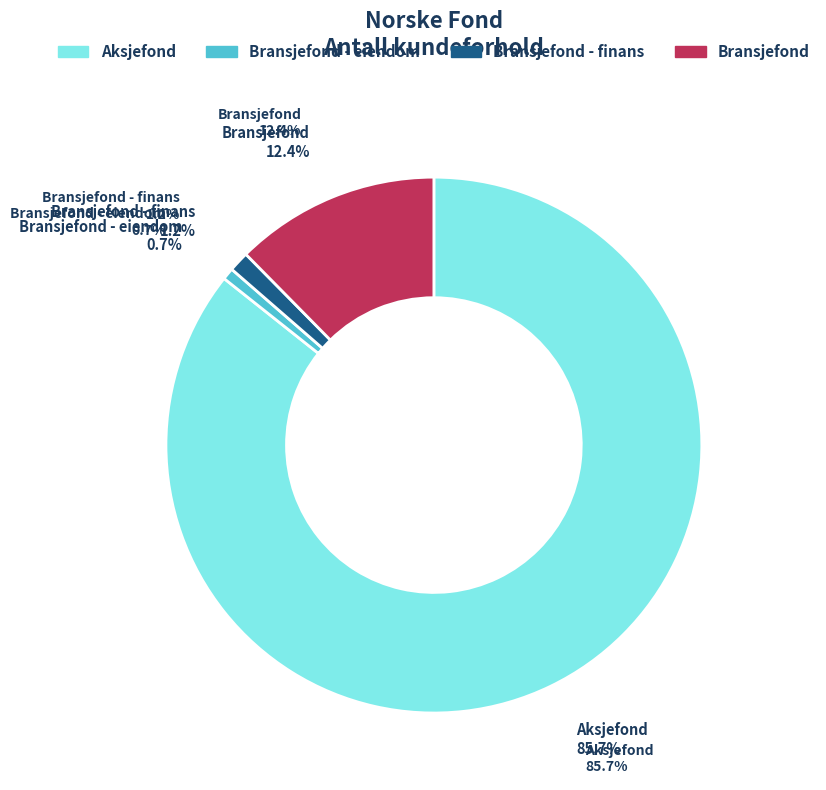

To the nearest percent, what is the difference between the Bransjefond - finans and Bransjefond slice percentages?

11%